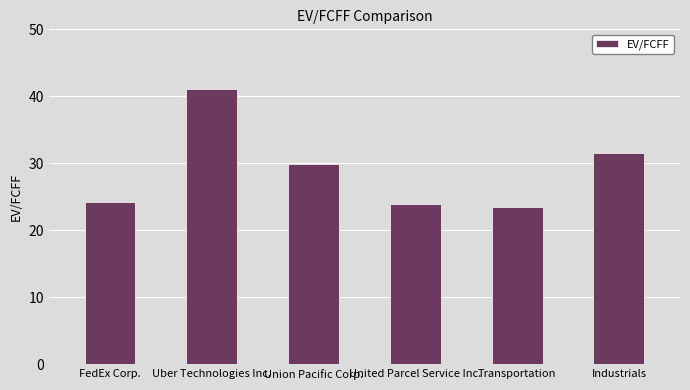

What is the approximate value at FedEx Corp.?

24.2